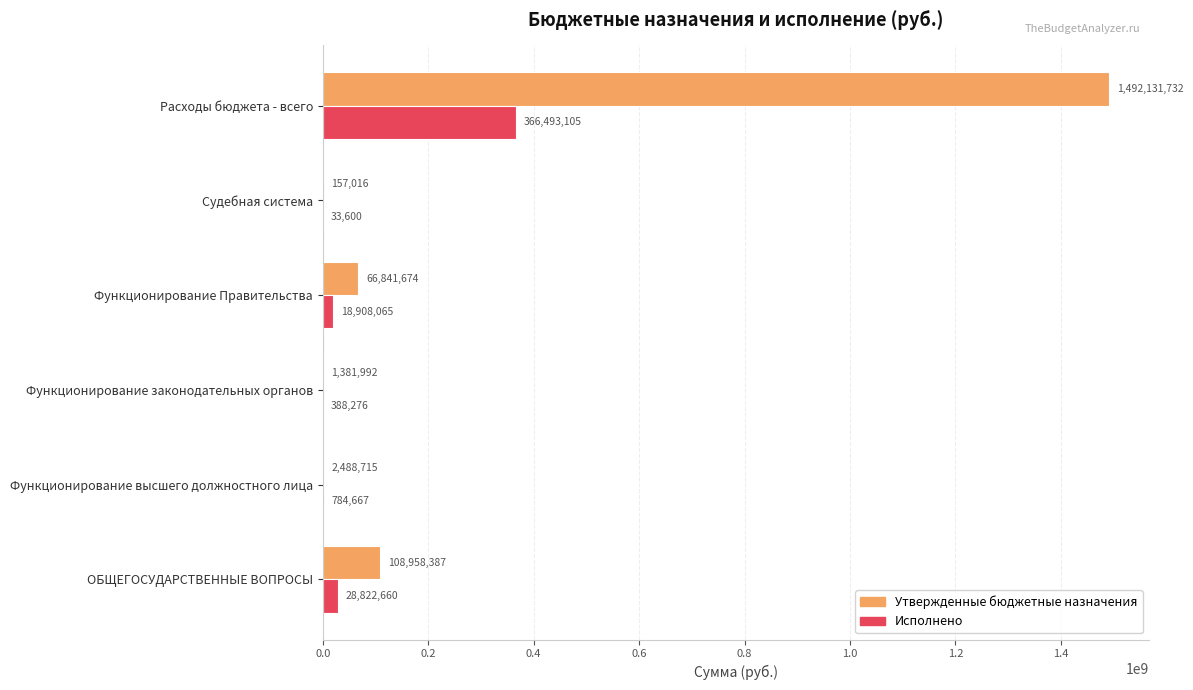

What are all the series names shown in the legend?

Утвержденные бюджетные назначения, Исполнено